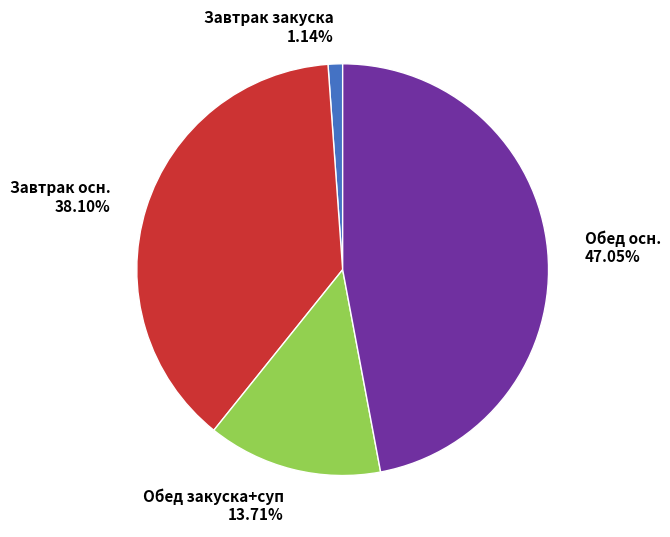

Do Завтрак осн. 38.10% and Обед осн. 47.05% together represent more than half of the pie?

Yes